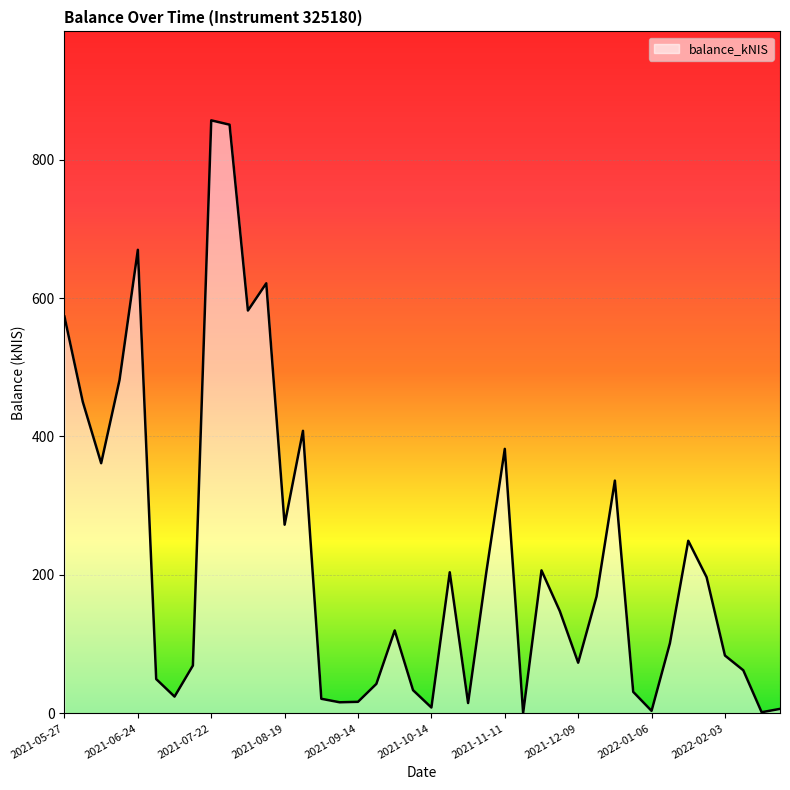

What is the greatest value displayed?

856.7